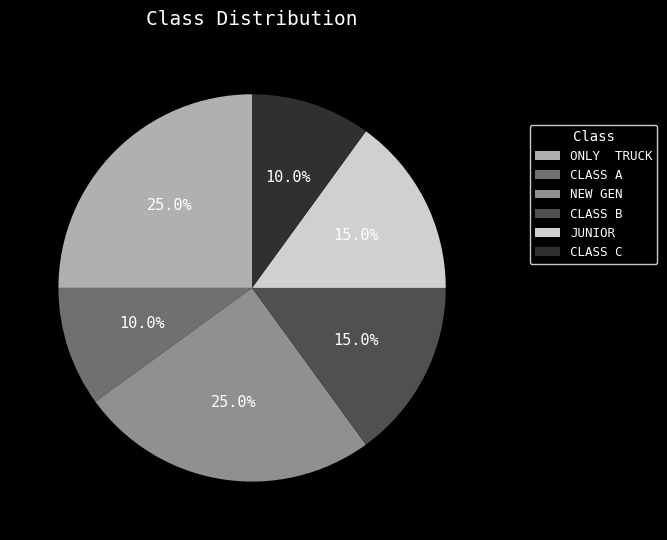

Between CLASS A and CLASS B, which is larger?

CLASS B